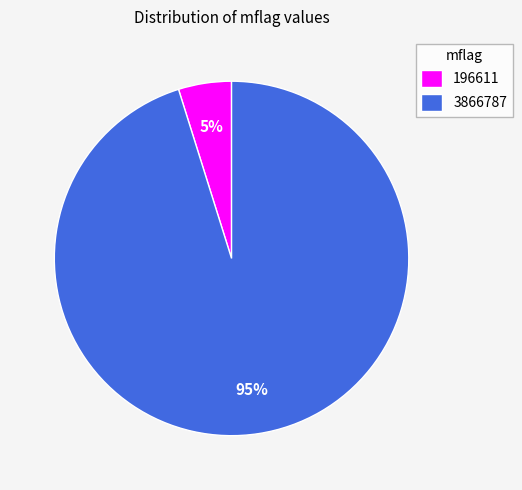

To the nearest percent, what percentage of the pie is 3866787?

95%